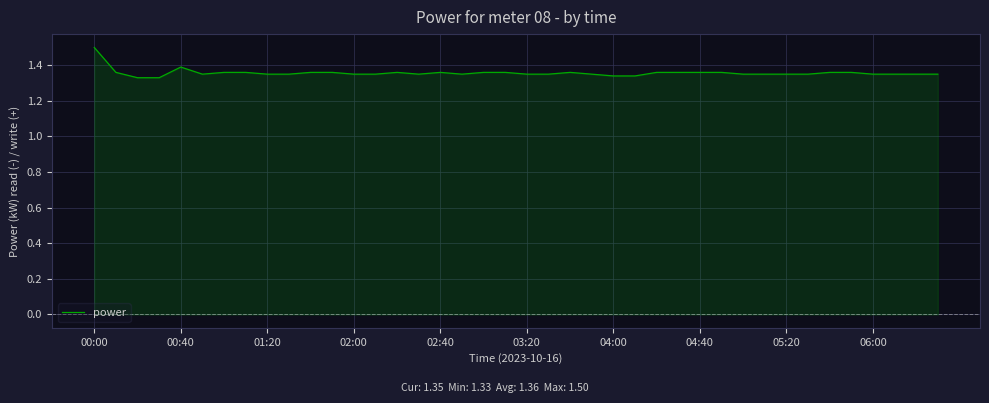

What is the greatest value displayed?

1.5